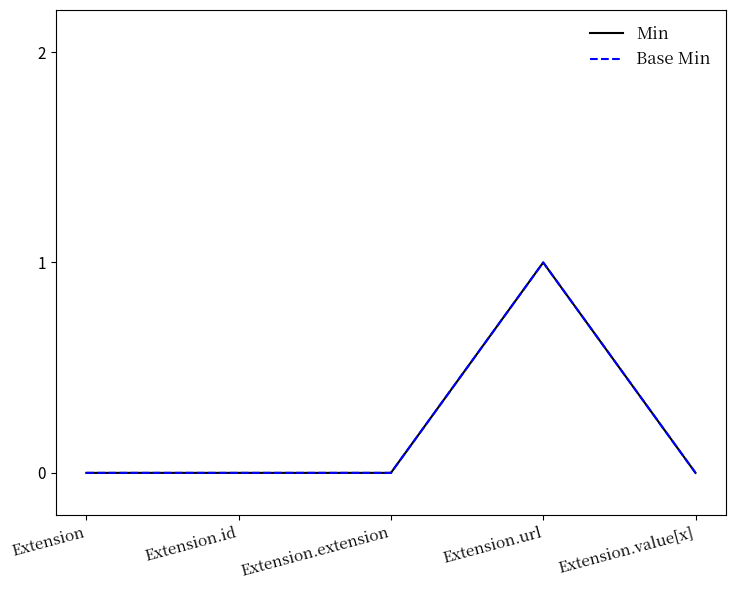

How many lines are shown in the chart?

2